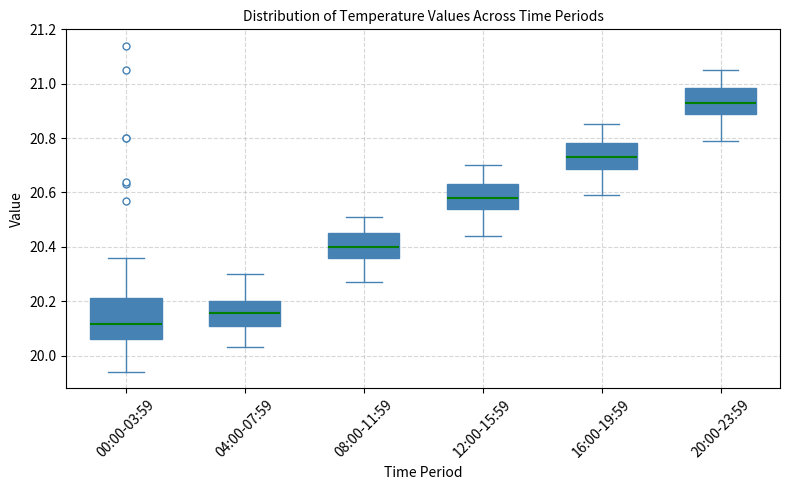

Where does the upper whisker of the box for 04:00-07:59 end on the y-axis? The values are not printed on the chart, so give them approximately, as read against the axis.

20.30